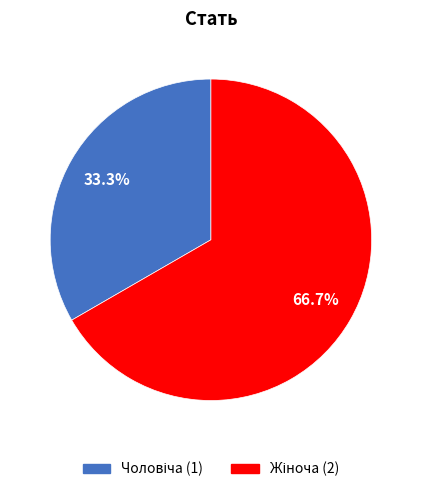

Is there any slice that represents more than half of the pie?

Yes